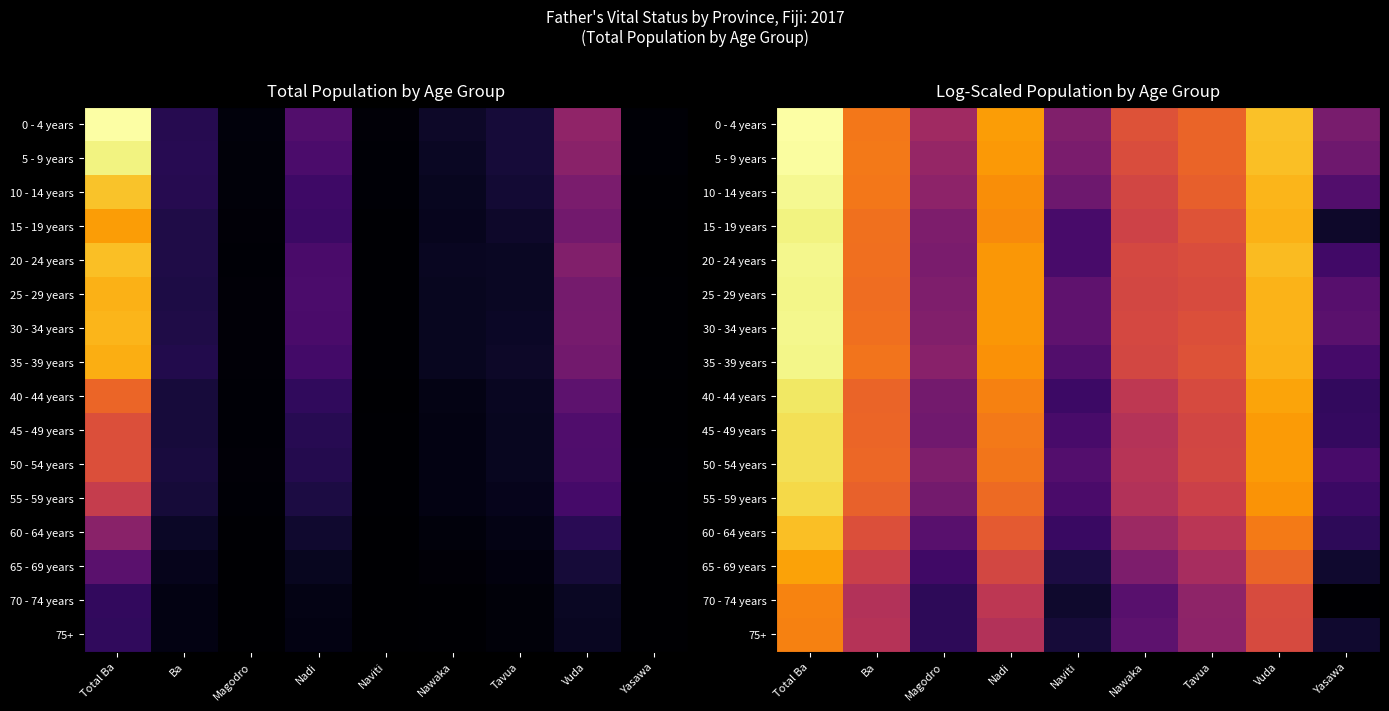

What value does the 20 - 24 years series have at Total Ba?

9.9